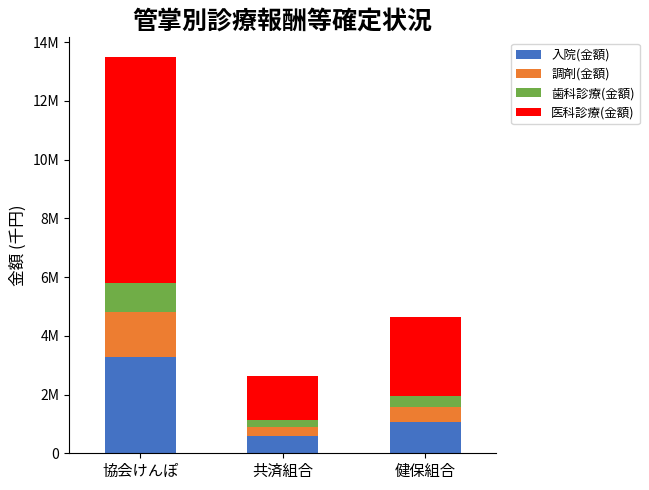

What are all the series names shown in the legend?

入院(金額), 調剤(金額), 歯科診療(金額), 医科診療(金額)